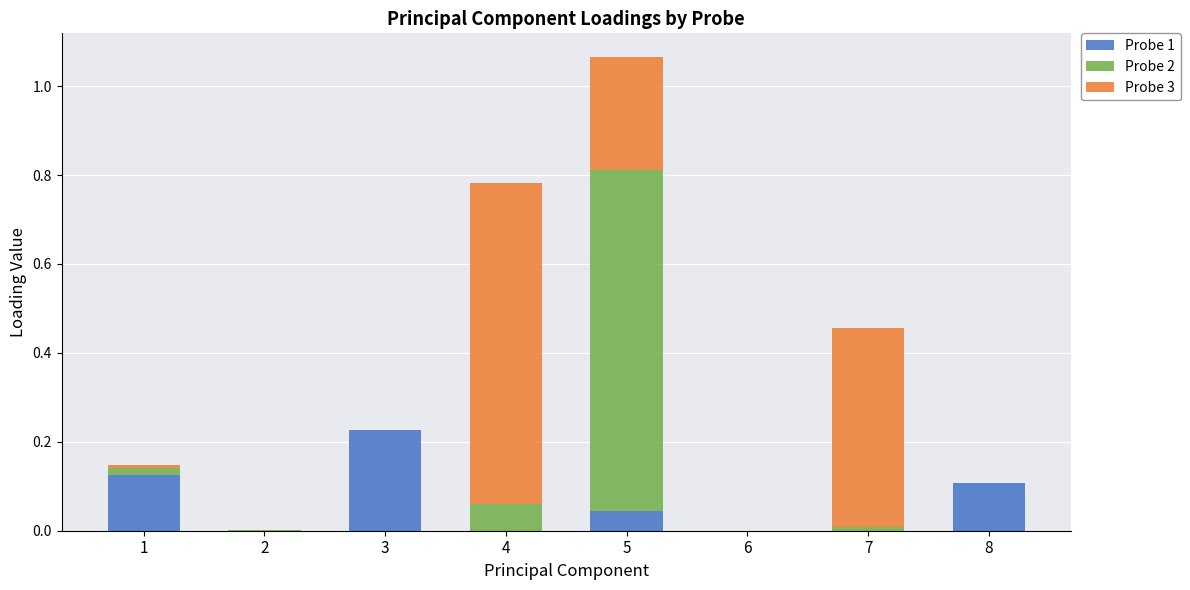

True or false: Probe 1 has a value of 0.0 at 3.

False